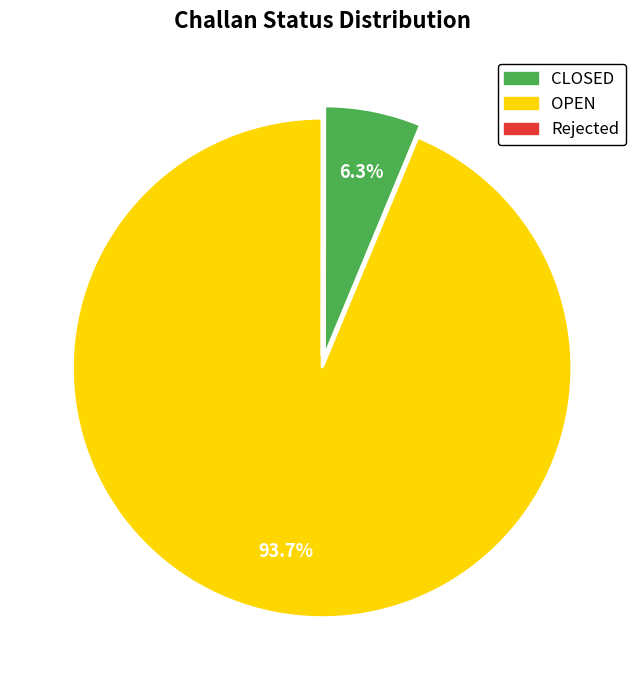

To the nearest percent, what portion does CLOSED represent?

94%